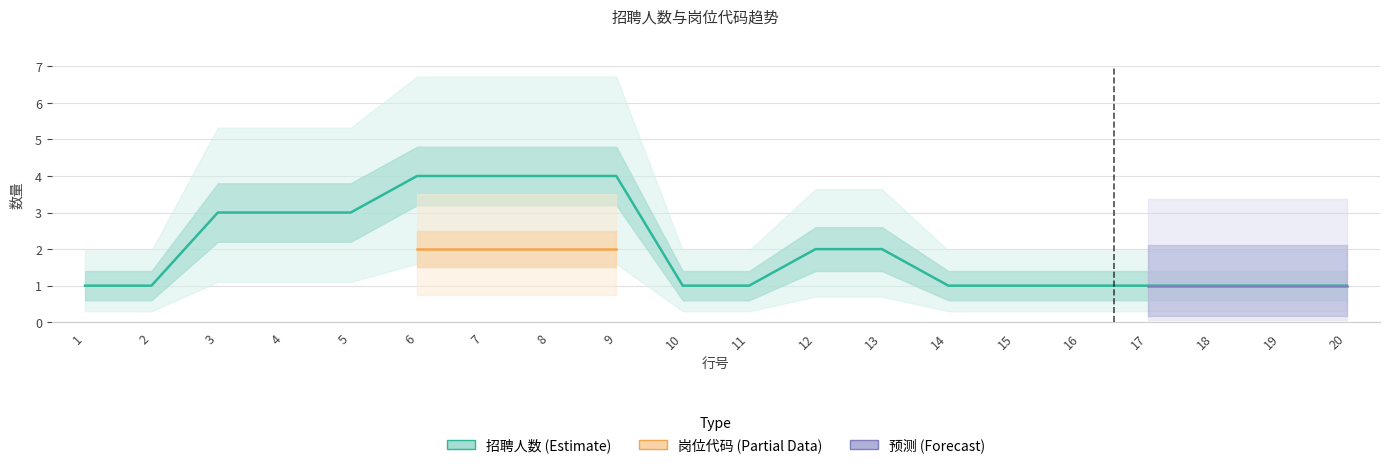

At which category is the sum across all series the highest?

6